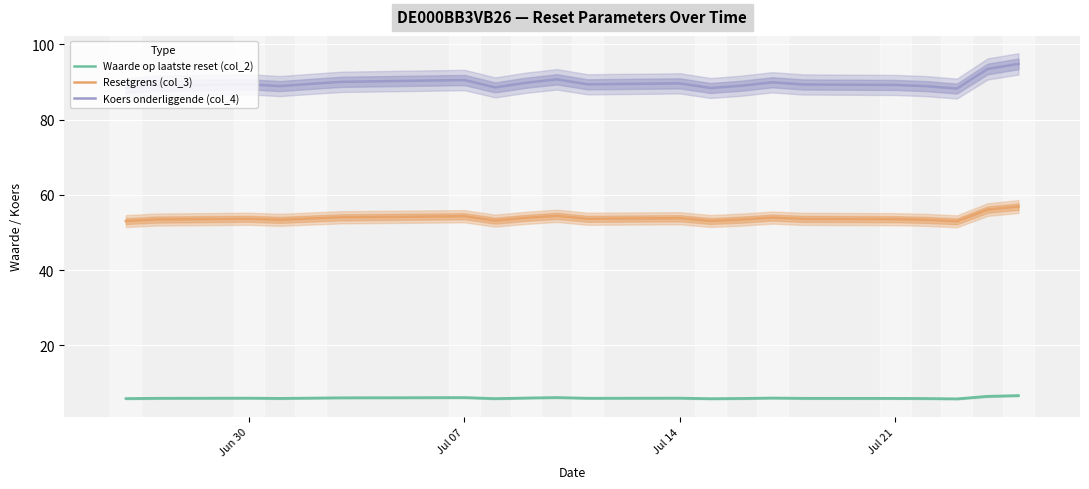

Rank the series by their maximum value, from lowest to highest.

Waarde op laatste reset (col_2), Resetgrens (col_3), Koers onderliggende (col_4)